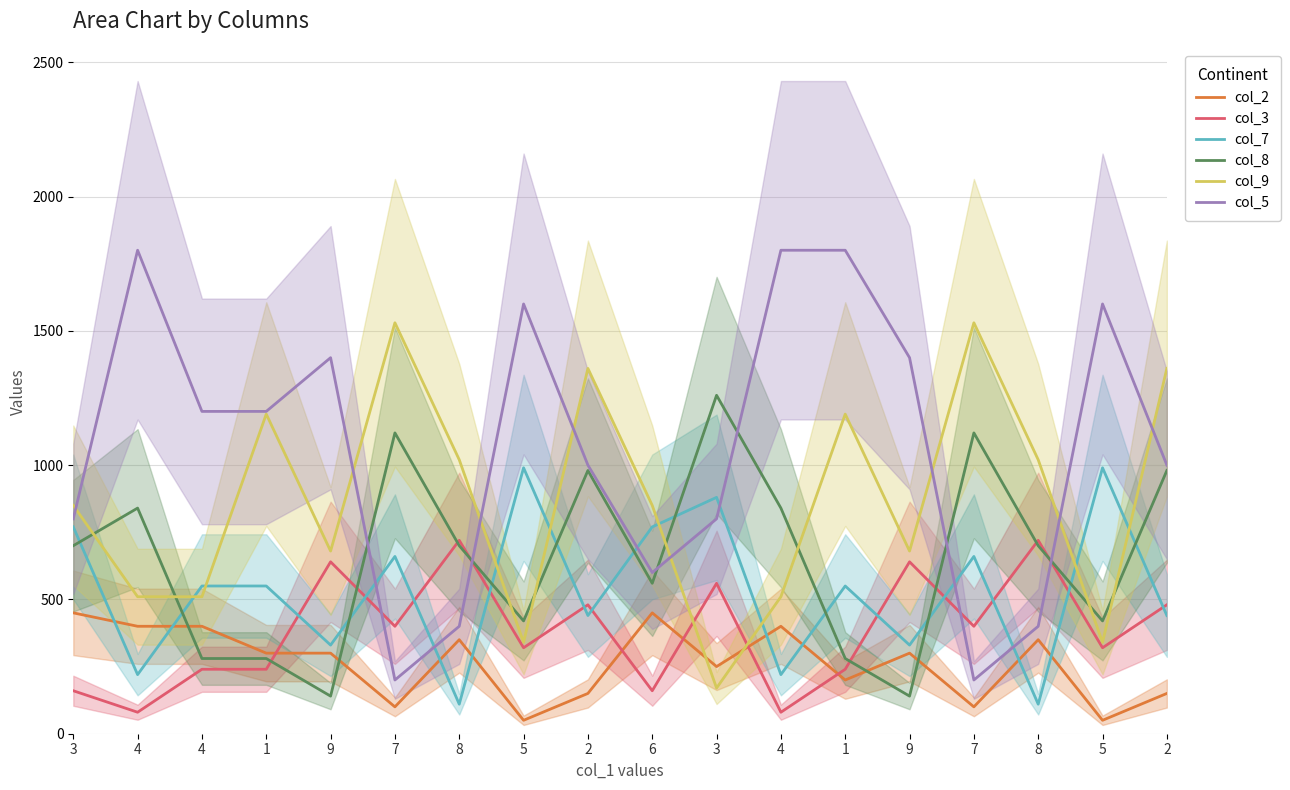

At which label does col_8 reach its minimum?

9